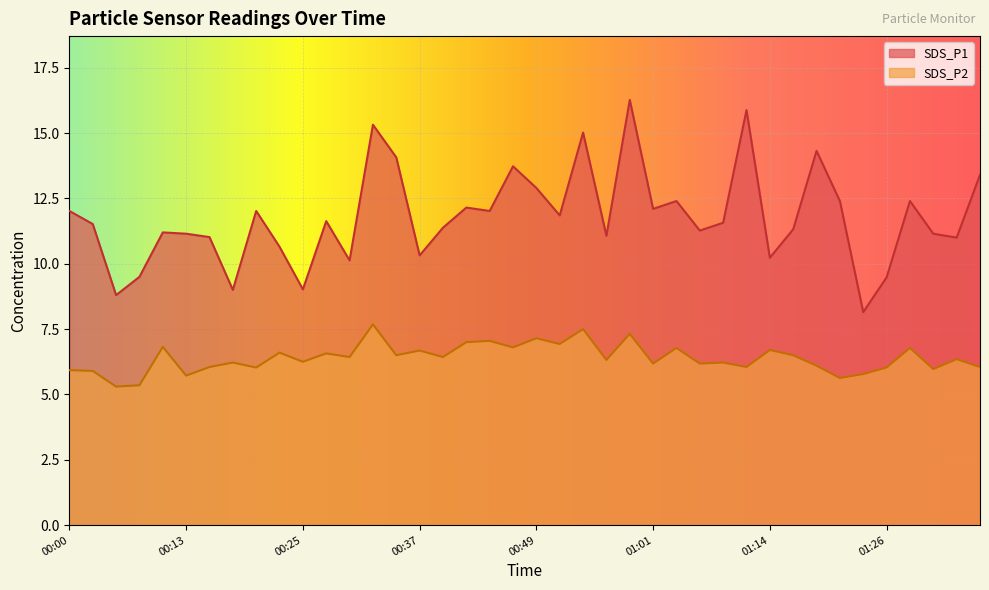

The SDS_P1 series shows 19.3 at 01:36. True or false?

False